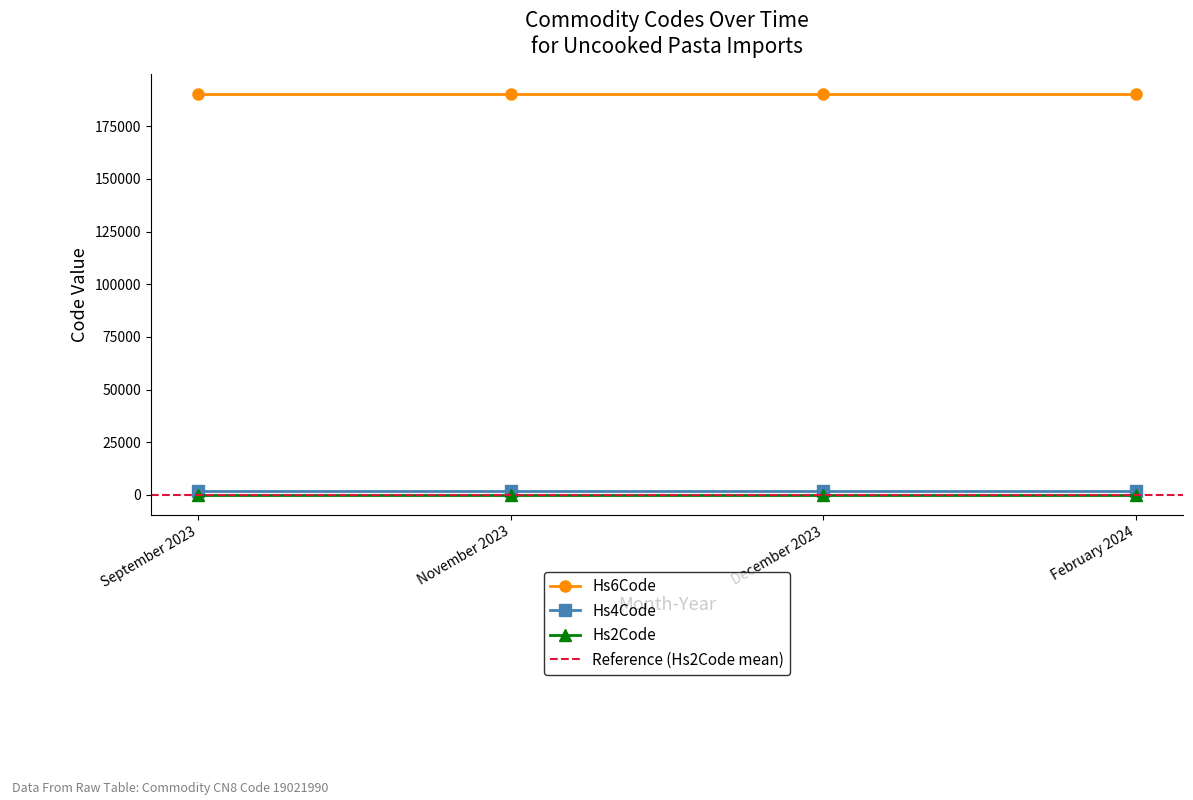

Reading left to right, transcribe all the data shown in this chart.

Hs6Code: September 2023=190219	November 2023=190219	December 2023=190219	February 2024=190219
Hs4Code: September 2023=1902	November 2023=1902	December 2023=1902	February 2024=1902
Hs2Code: September 2023=19	November 2023=19	December 2023=19	February 2024=19